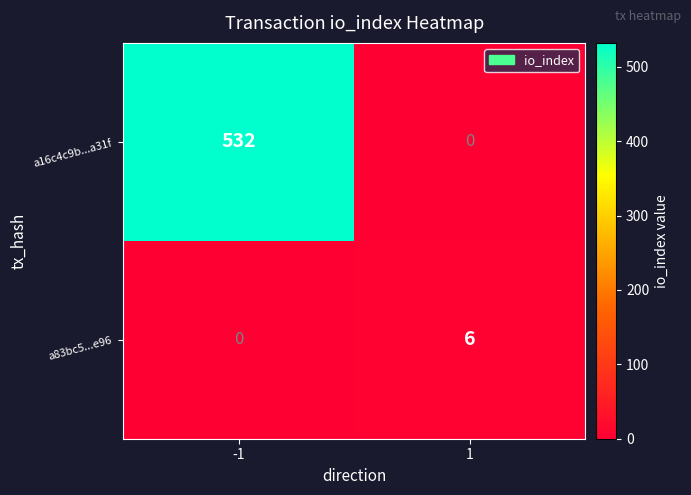

Rank the categories by a16c4c9b...a31f value from highest to lowest.

-1, 1